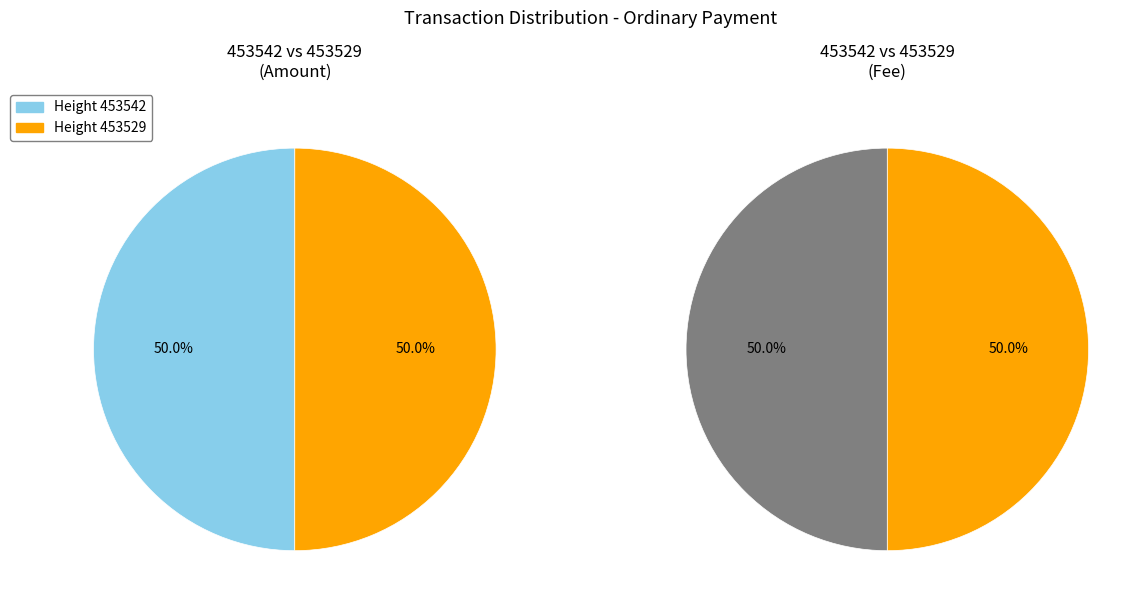

Count the number of slices in the pie.

2